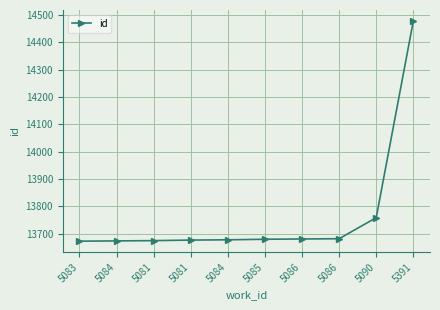

Between 5085 and 5086, which is larger?

5086